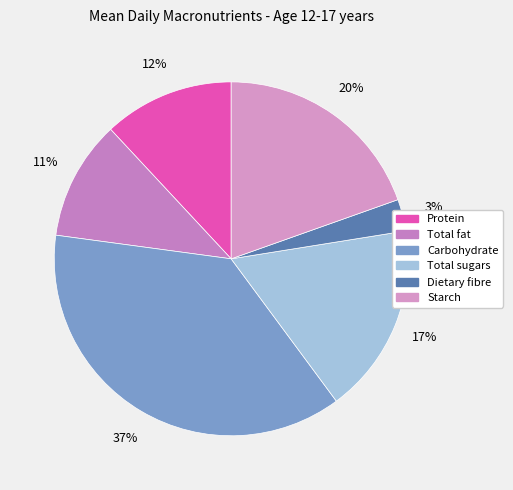

How many slices are in this pie chart?

6